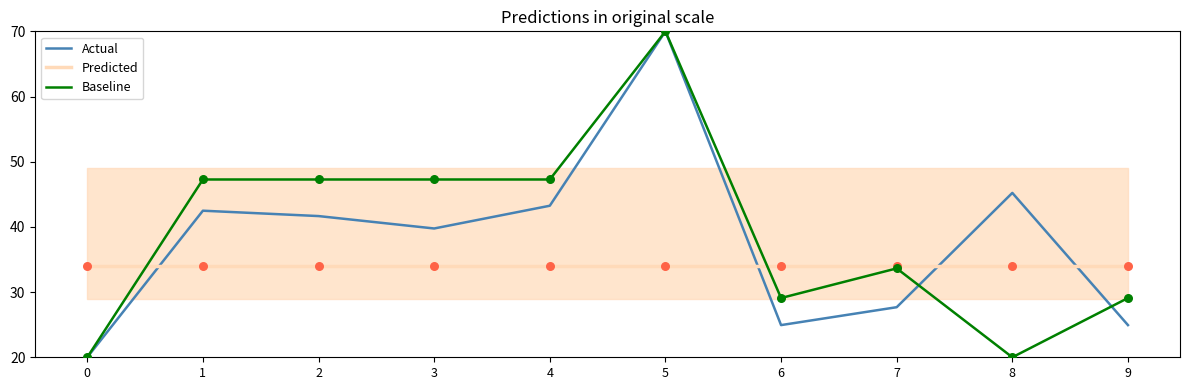

What are all the series names shown in the legend?

Actual, Predicted, Baseline